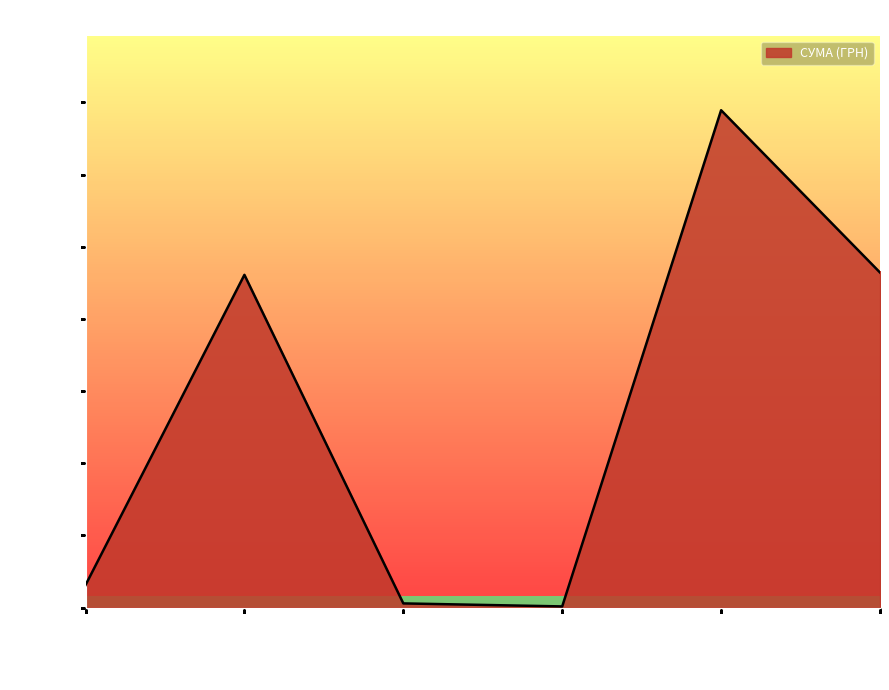

Reading left to right, transcribe all the data shown in this chart.

6218.4	92212.2	1134.2	300.0	137843.0	92856.7